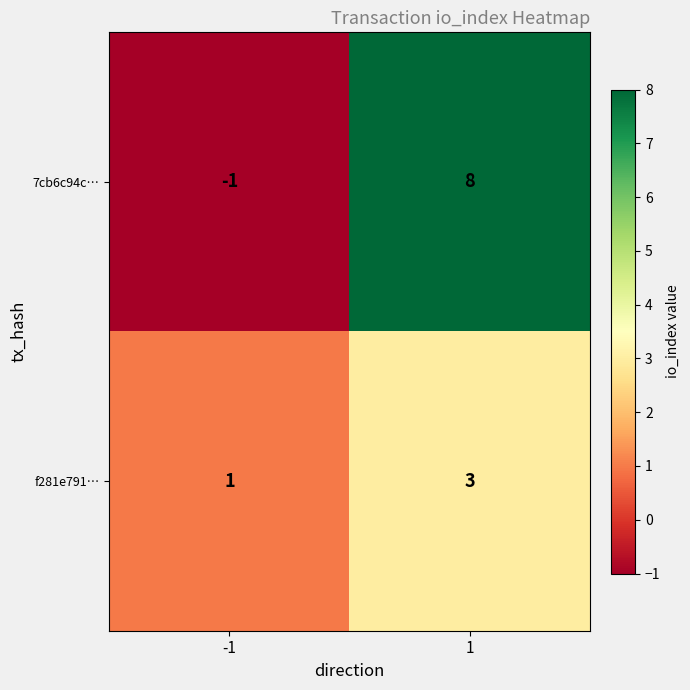

Rank the series by their average value, from highest to lowest.

7cb6c94c…, f281e791…